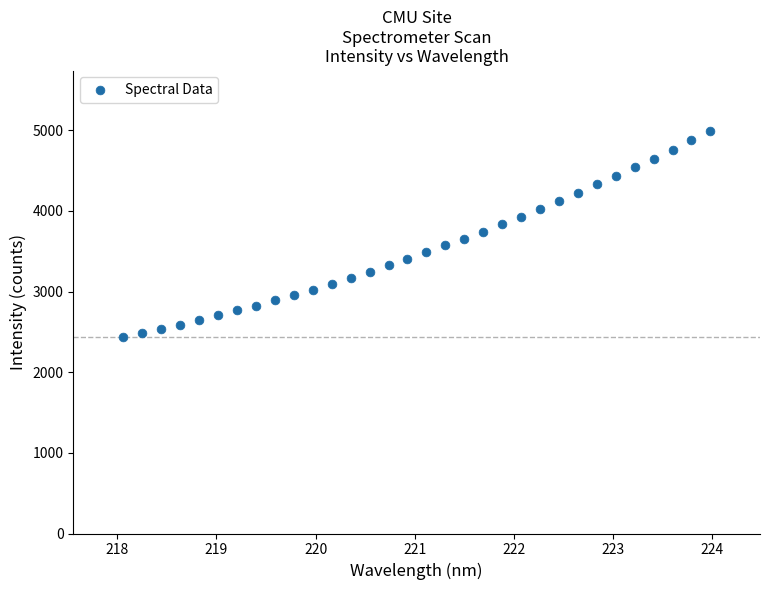

What is the range of Y values (max minus min)?

2560.8